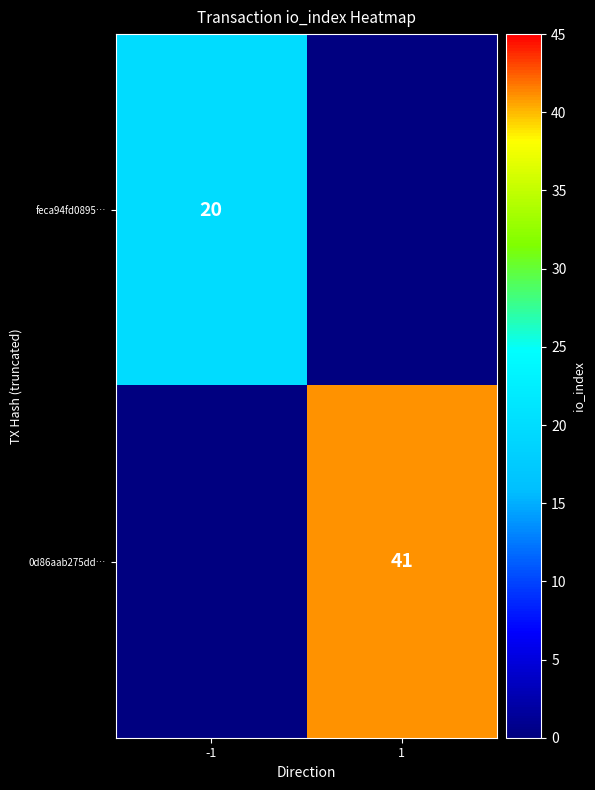

Between 1 and -1, which is larger?

-1